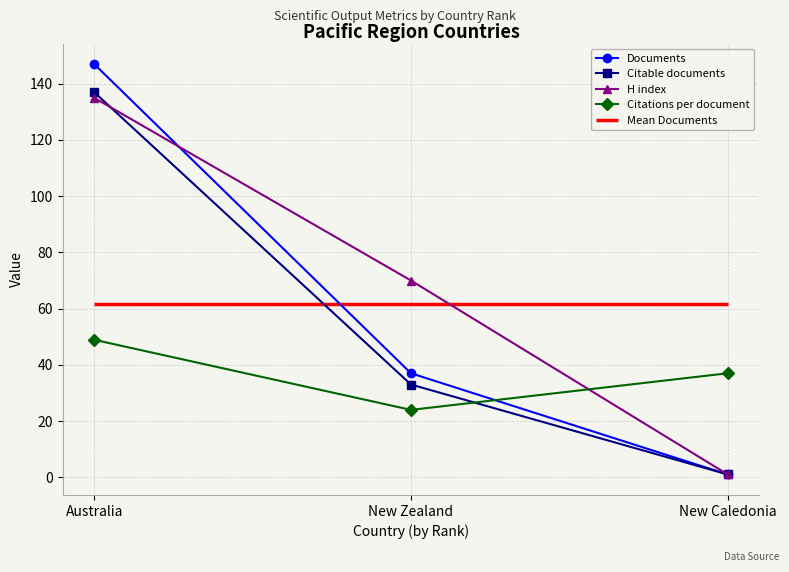

Is the value of Citations per document at Australia greater than the value of Citable documents at New Caledonia?

Yes